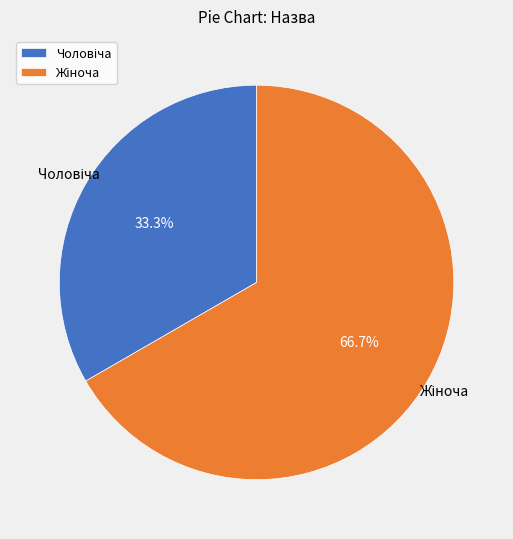

Which slice is the smallest?

Чоловіча